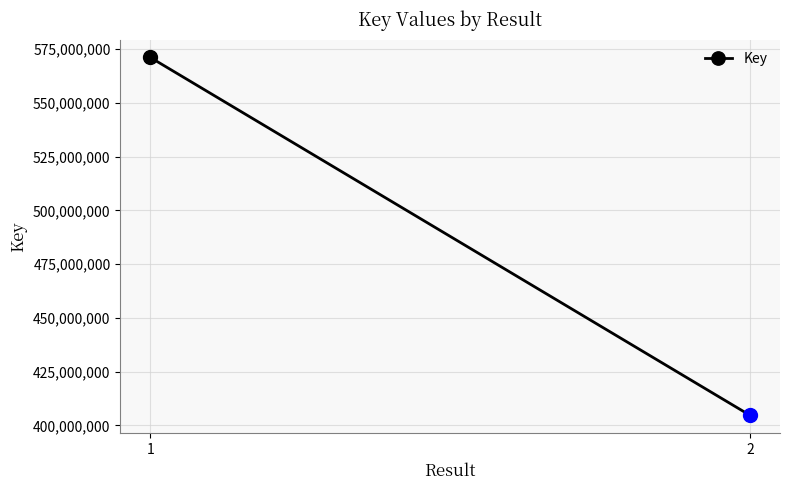

At which label is the value closest to 487902162?

2